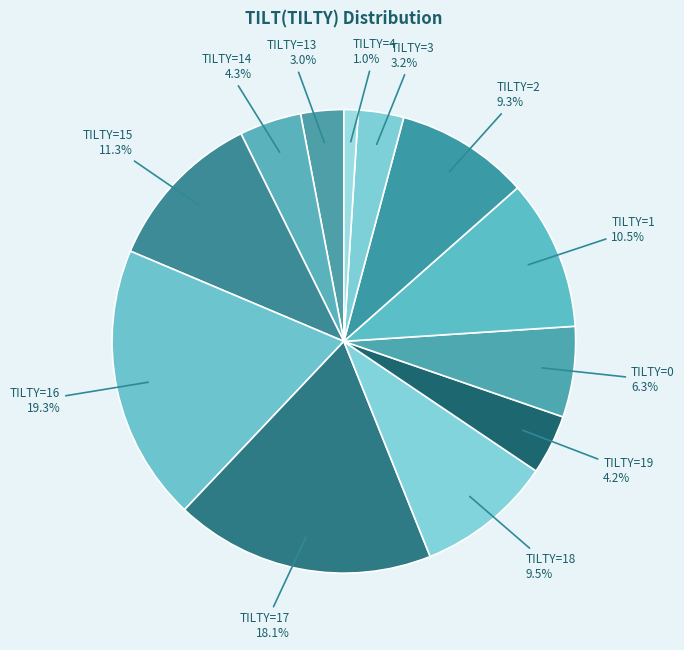

Which has a higher value, TILTY=1 10.5% or TILTY=19 4.2%?

TILTY=1 10.5%